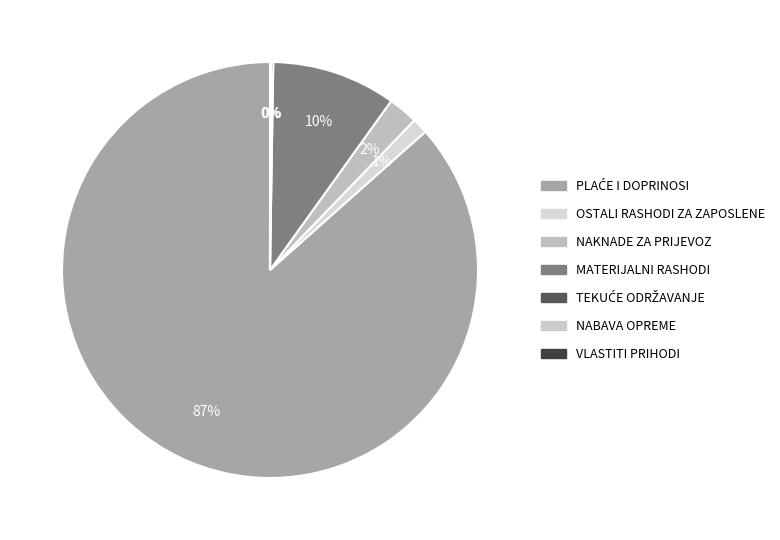

How much of the chart is everything except MATERIJALNI RASHODI?

90.4%